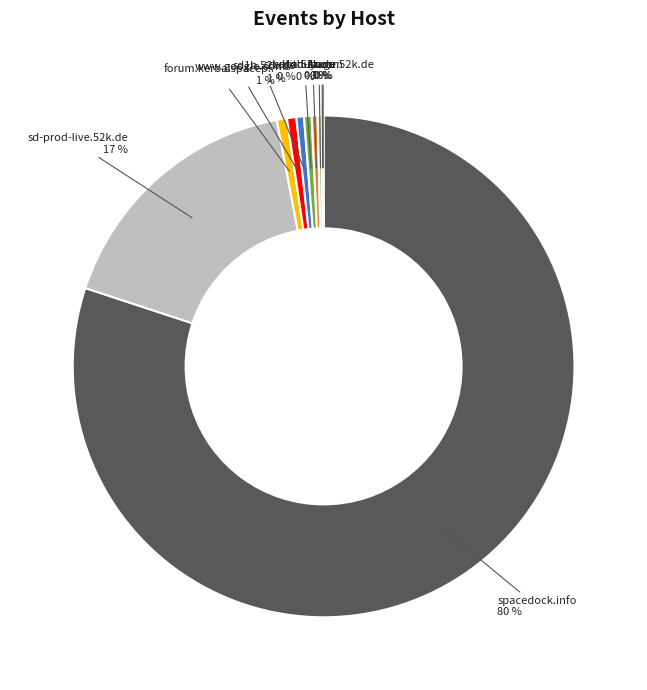

Is there any slice that represents more than half of the pie?

Yes